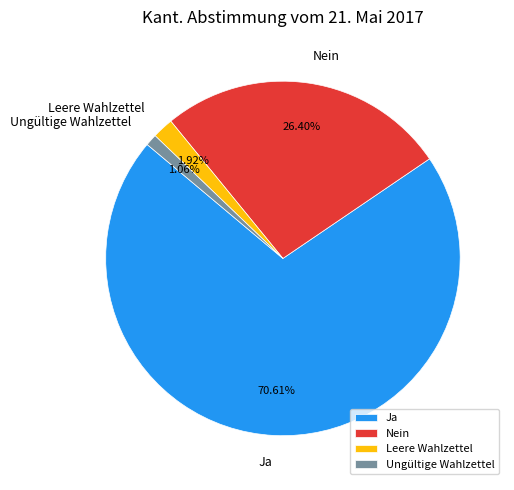

Is it true that Ja is 79% of the pie?

False